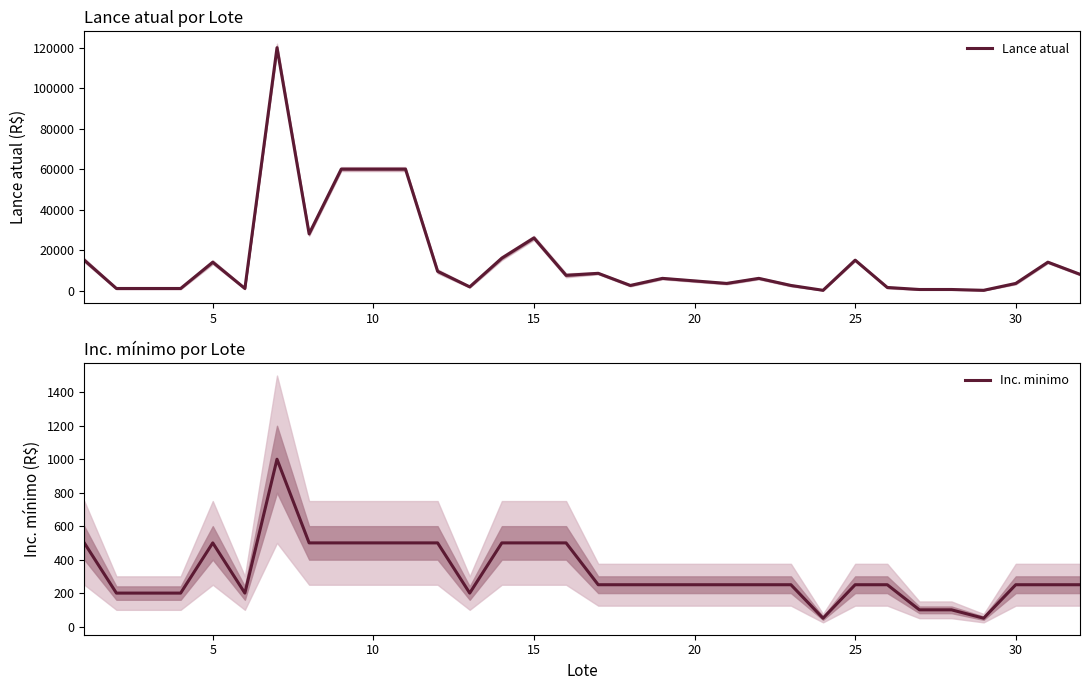

True or false: Inc. minimo and Lance atual cross at least once.

False